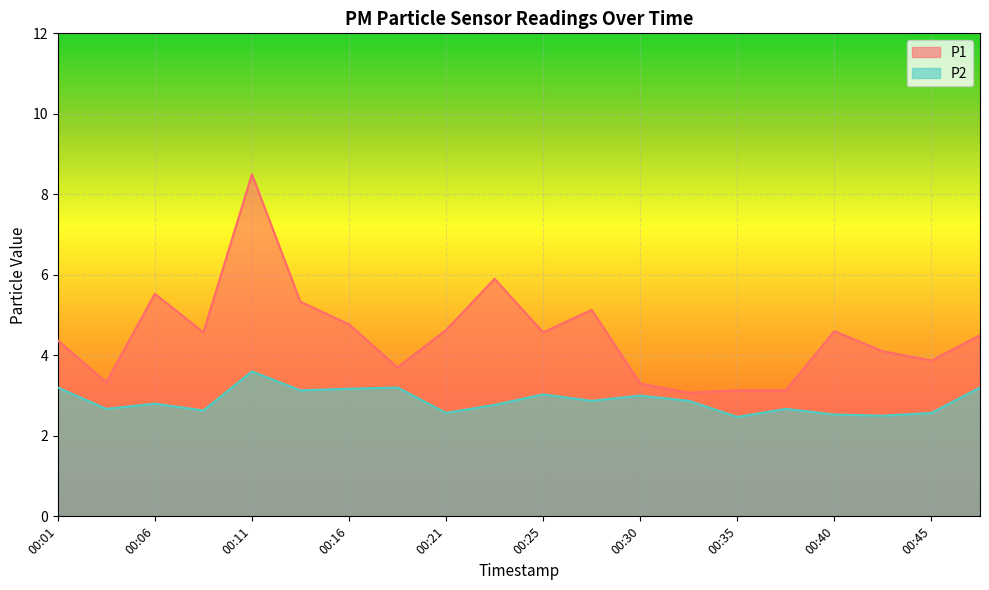

True or false: P1 and P2 cross at least once.

False